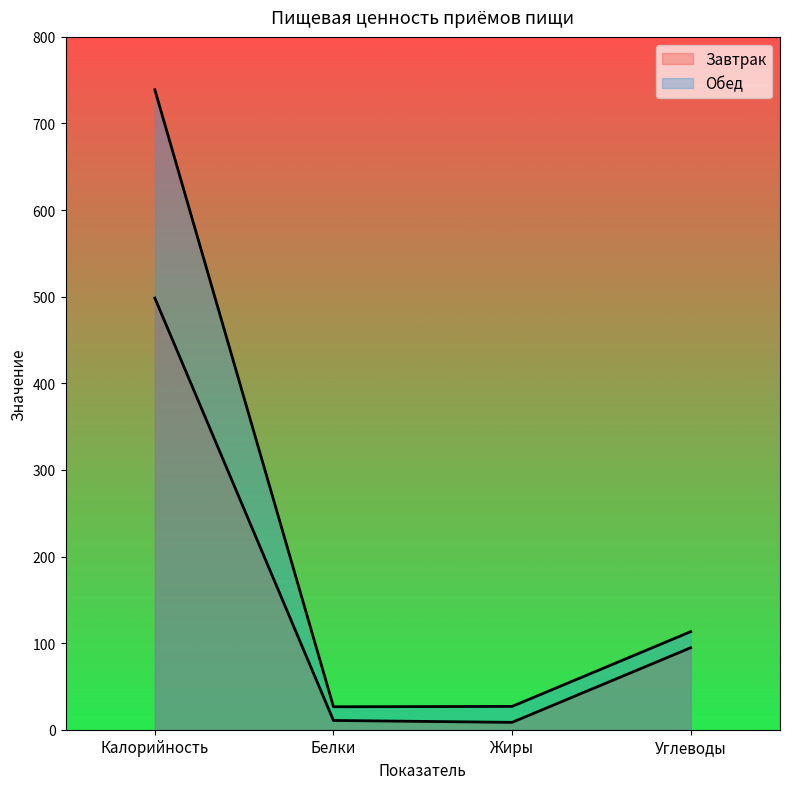

How many series are shown in this chart?

2